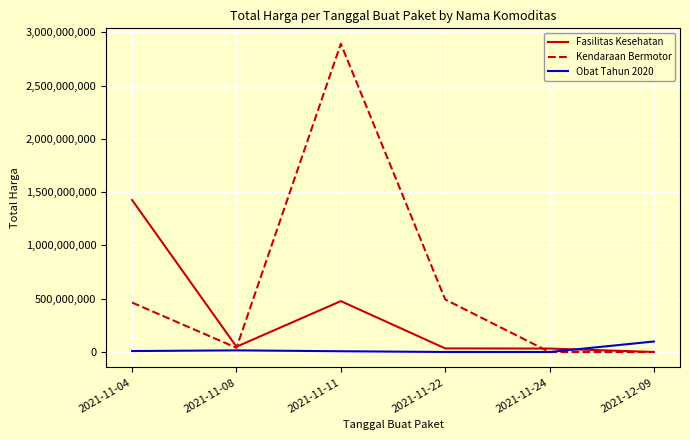

What is the difference between the maximum and minimum values in the Fasilitas Kesehatan series?

1425290025